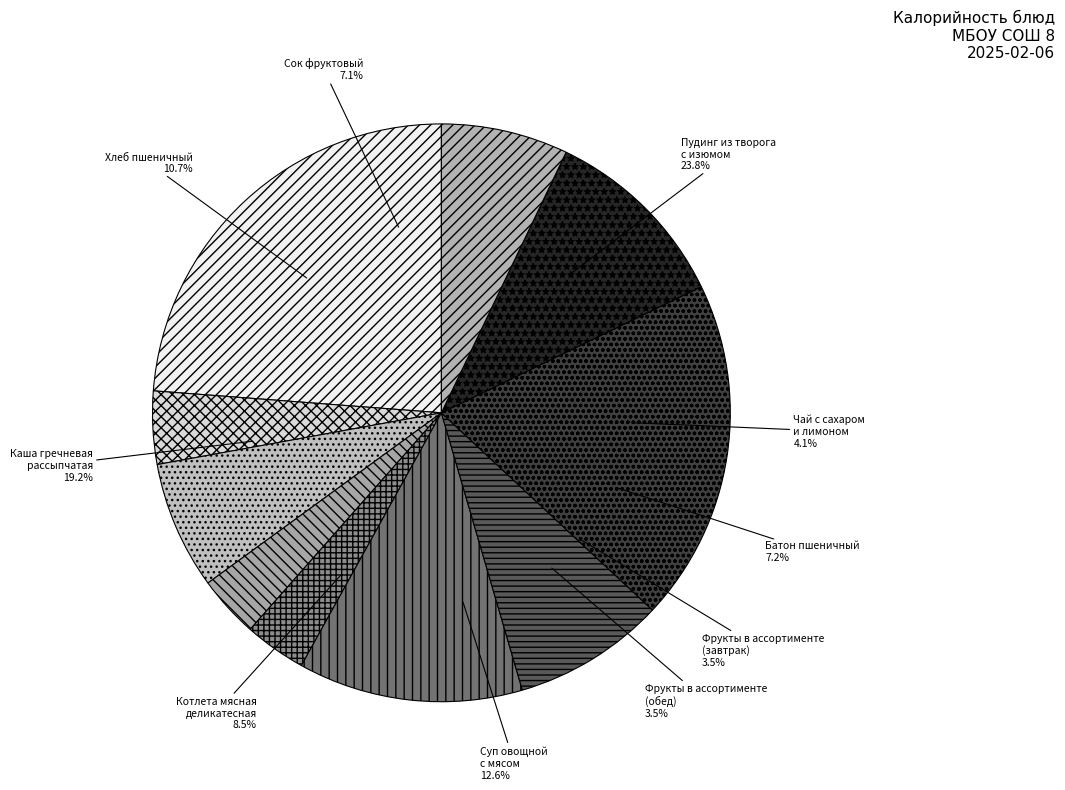

Does any single category account for the majority?

No